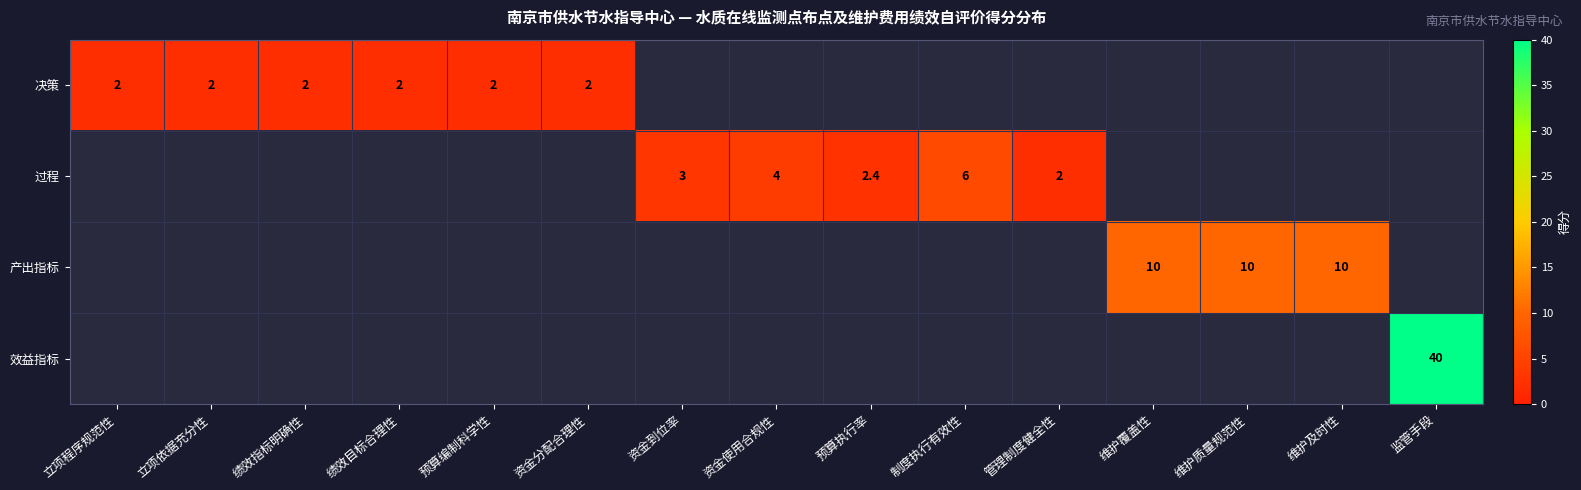

Is it true that 产出指标 equals 5.5 at 维护及时性?

False